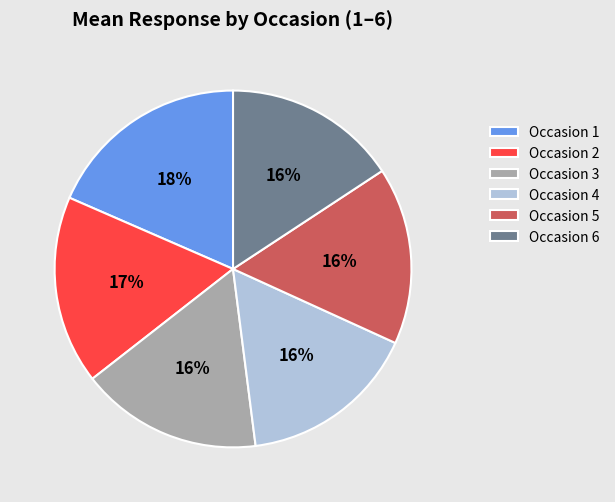

Does any single category account for the majority?

No